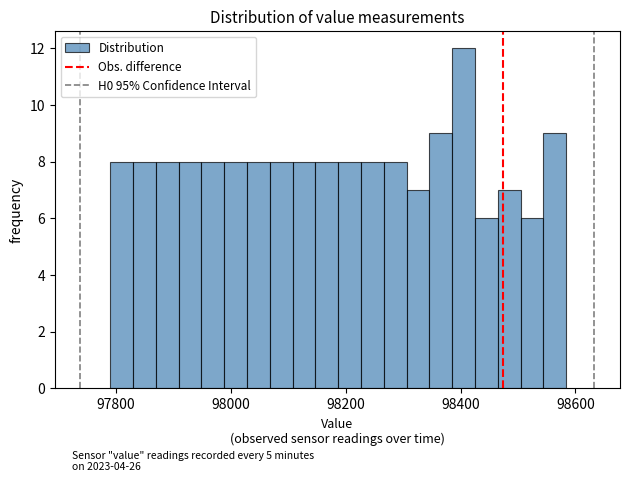

Around what value on the x-axis is the tallest bar? Give the approximate position of its centre, as read against the axis.

98400